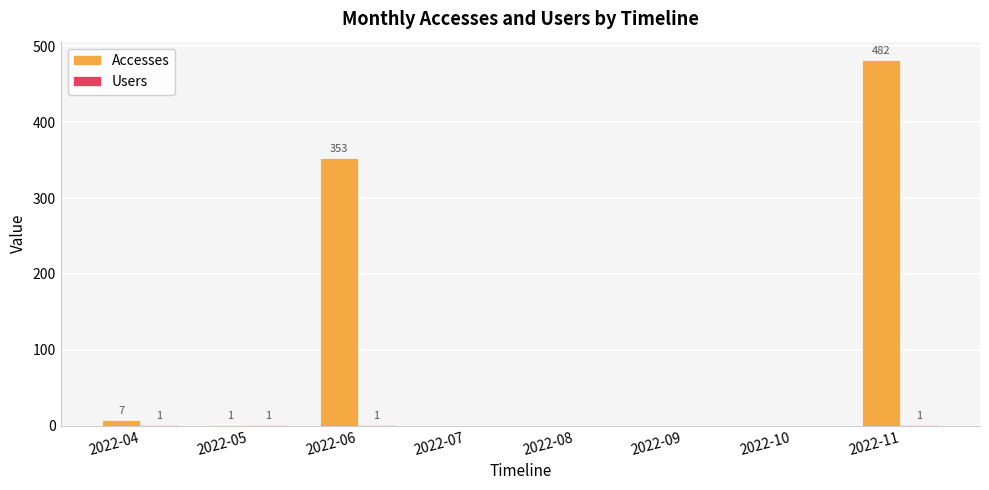

Does the chart contain stacked bars?

No